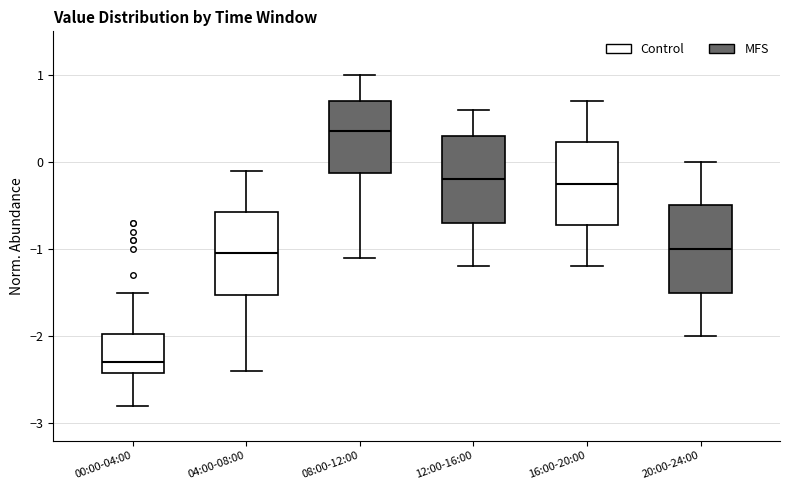

Reading left to right, read every box against the y-axis: the position of its median line, the range the box covers, and the ends of its whiskers. The values are not printed on the chart, so give them approximately, as read against the axis.

00:00-04:00: median -2.3, box -2.4 to -2.0, whiskers -2.8 to -1.5
04:00-08:00: median -1.0, box -1.5 to -0.6, whiskers -2.4 to -0.1
08:00-12:00: median 0.4, box -0.1 to 0.7, whiskers -1.1 to 1.0
12:00-16:00: median -0.2, box -0.7 to 0.3, whiskers -1.2 to 0.6
16:00-20:00: median -0.2, box -0.7 to 0.2, whiskers -1.2 to 0.7
20:00-24:00: median -1.0, box -1.5 to -0.5, whiskers -2.0 to 0.0